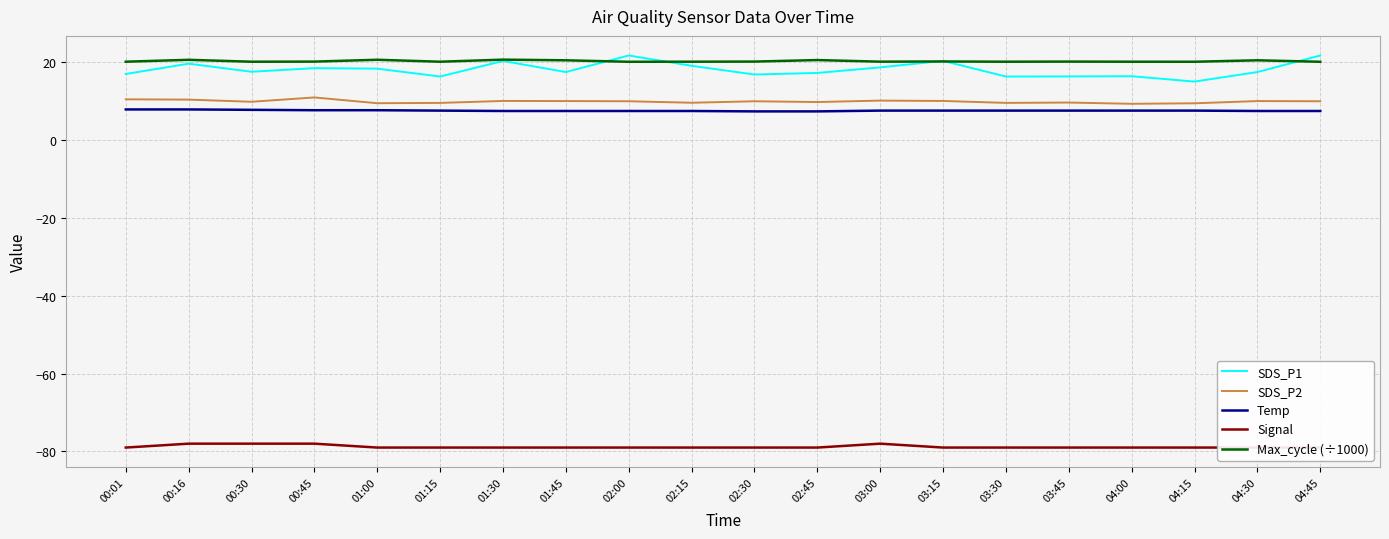

Where is the first local maximum for Max_cycle (÷1000)?

00:16